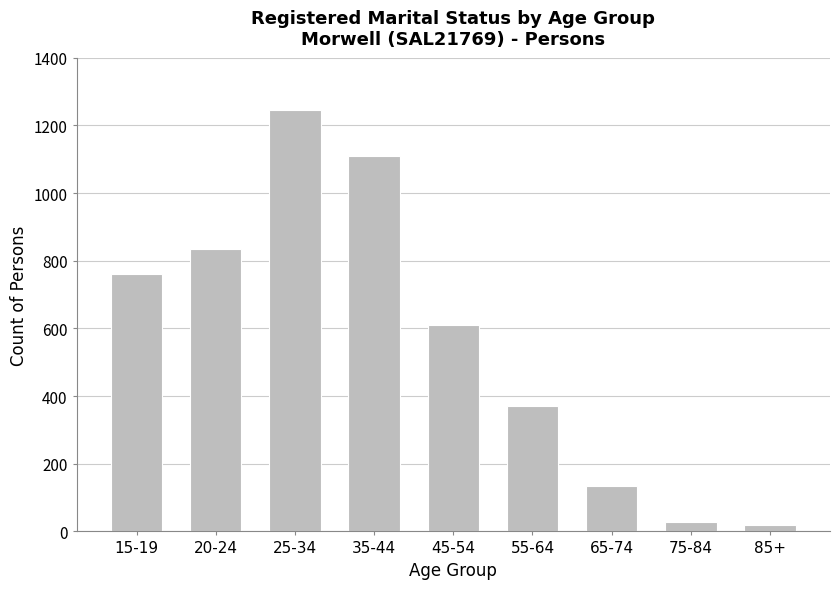

The value at 20-24 is 1185. True or false?

False